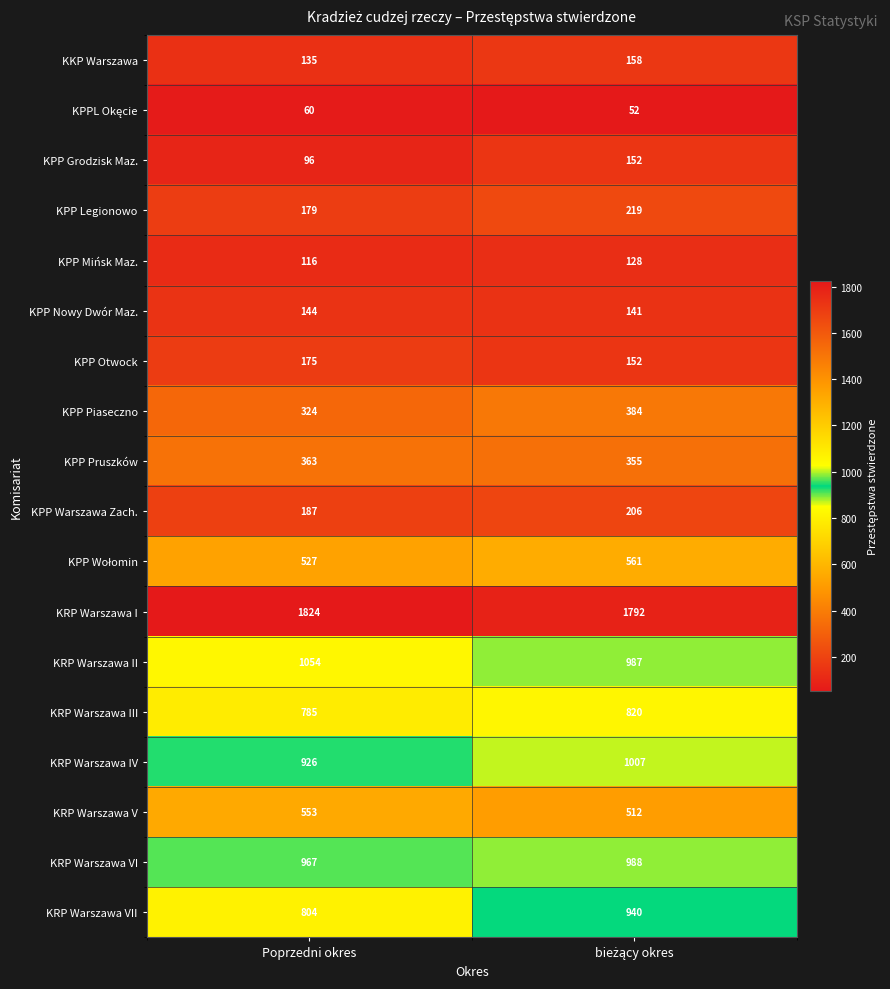

Where is KRP Warszawa VI nearest to the value 977?

Poprzedni okres